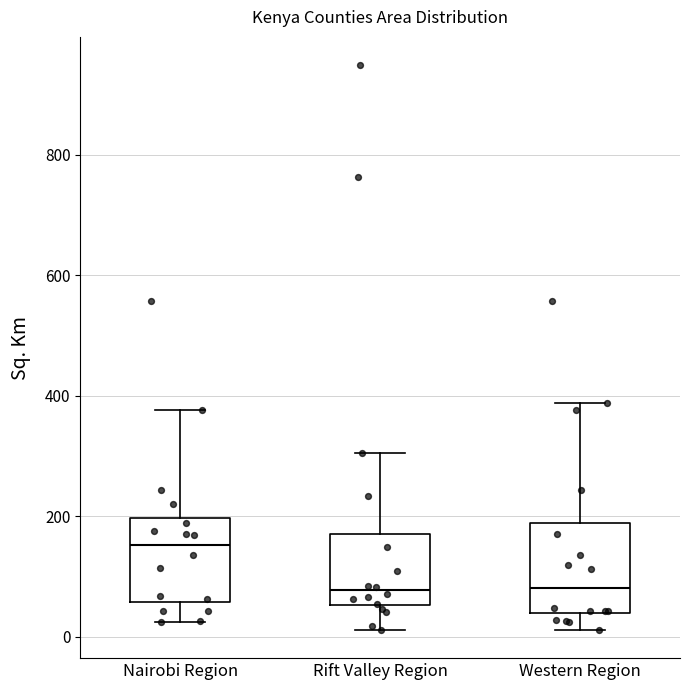

Reading left to right, transcribe this box plot: for each box, give where its median line is, the range the box spans, and where its two whiskers end, as read against the y-axis. The values are not printed on the chart, so give them approximately, as read against the axis.

Nairobi Region: median 160, box 60 to 200, whiskers 20 to 380
Rift Valley Region: median 80, box 60 to 180, whiskers 20 to 300
Western Region: median 80, box 40 to 180, whiskers 20 to 380